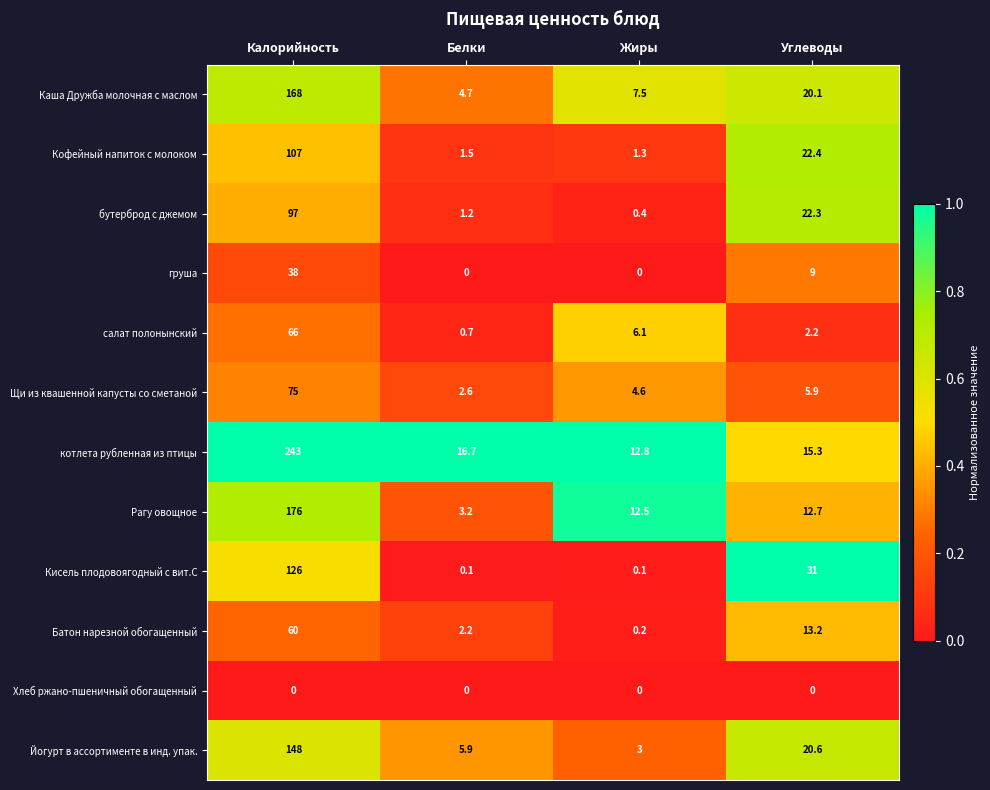

Where does the Щи из квашенной капусты со сметаной series first go above 5?

Калорийность